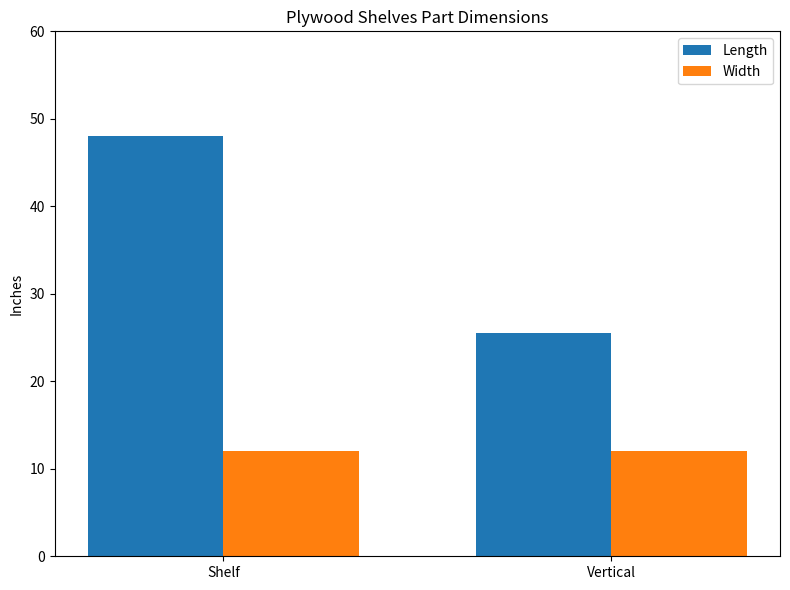

The Width series shows 18.7 at Shelf. True or false?

False